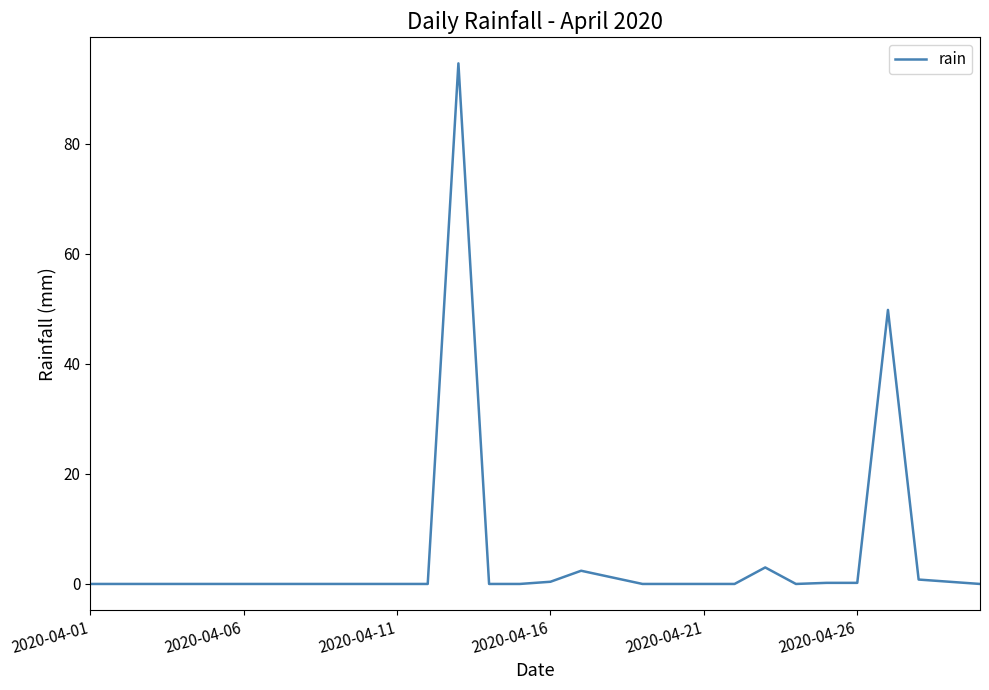

What is the greatest value displayed?

94.6